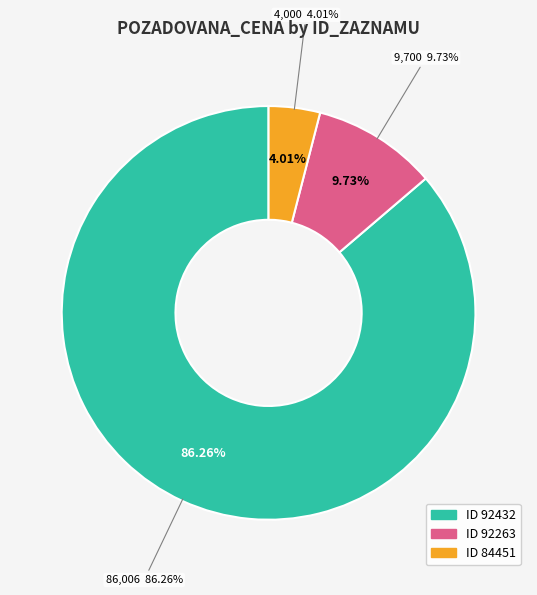

To the nearest percent, what is the difference between the 92432 and 84451 slice percentages?

82%